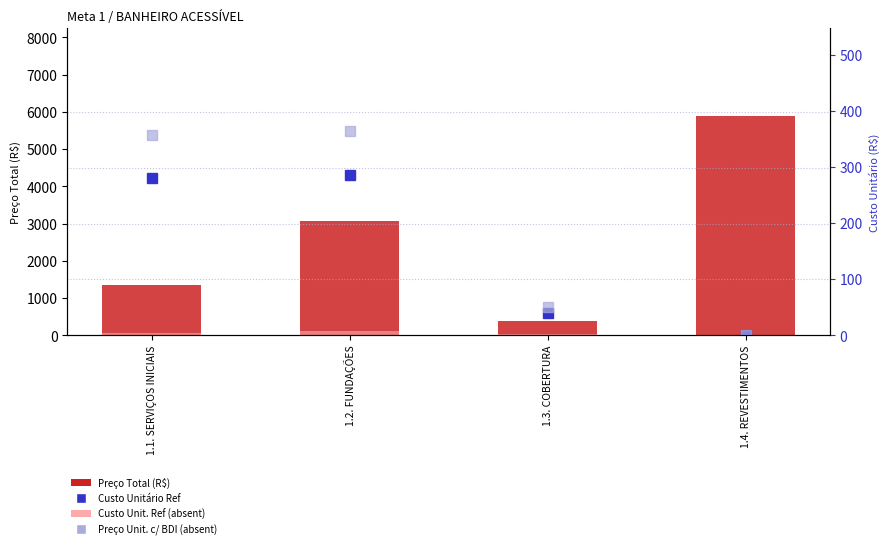

How many values in Preço Unit. c/ BDI (absent) are above zero?

3